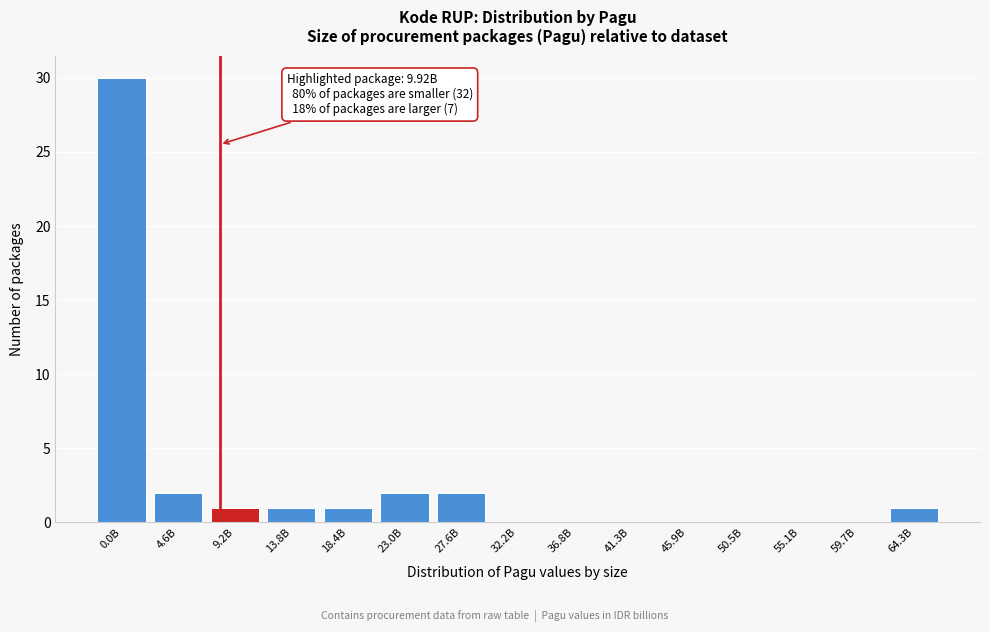

Reading left to right, list all the values displayed in this chart.

0.0B=30	4.6B=2	9.2B=1	13.8B=1	18.4B=1	23.0B=2	27.6B=2	32.2B=0	36.8B=0	41.3B=0	45.9B=0	50.5B=0	55.1B=0	59.7B=0	64.3B=1